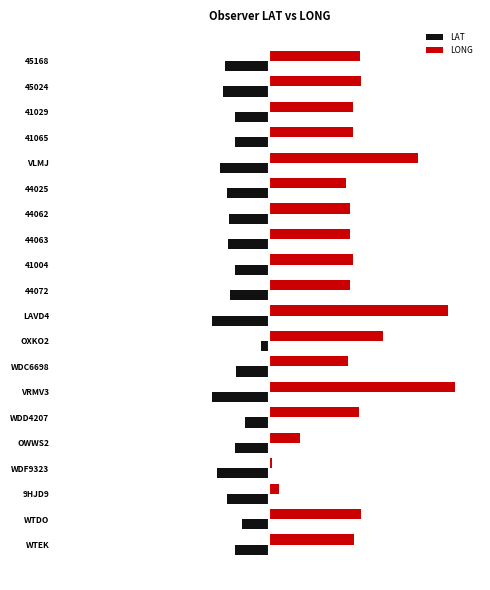

Which category has the lowest value in the LONG series?

WDF9323